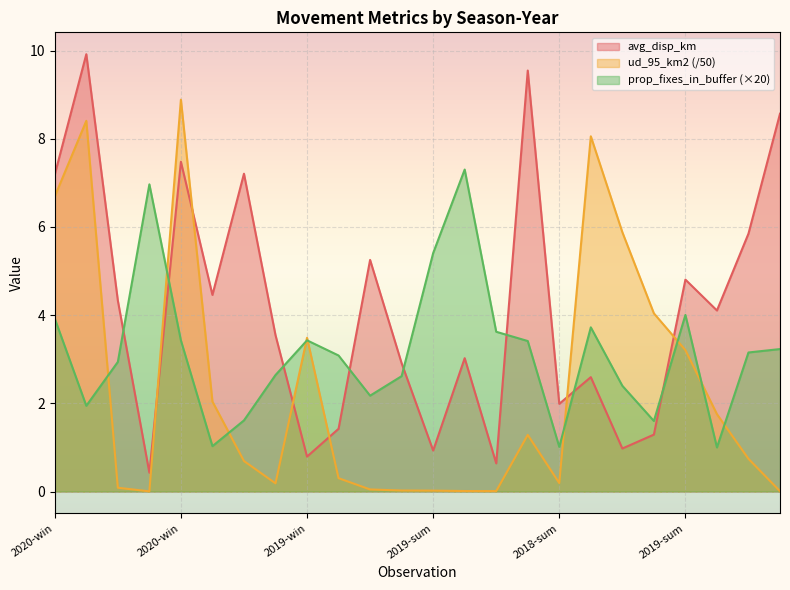

What is the difference between the maximum and minimum values in the avg_disp_km series?

9.5